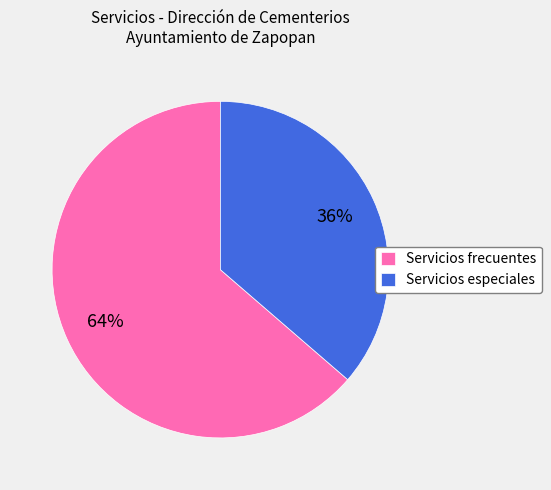

True or false: Servicios frecuentes accounts for 74% of the total.

False